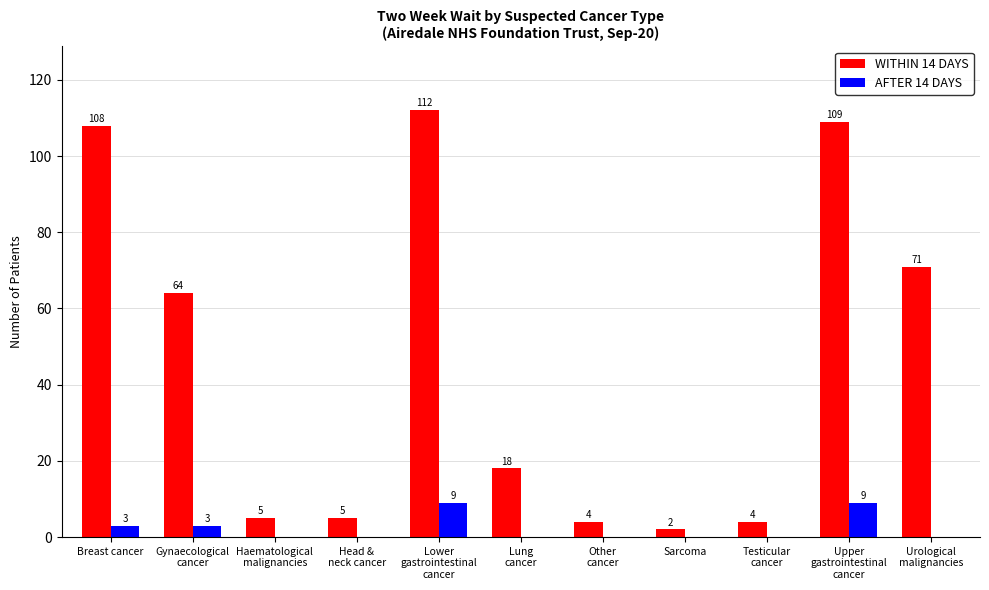

What is the sum of all AFTER 14 DAYS values?

24